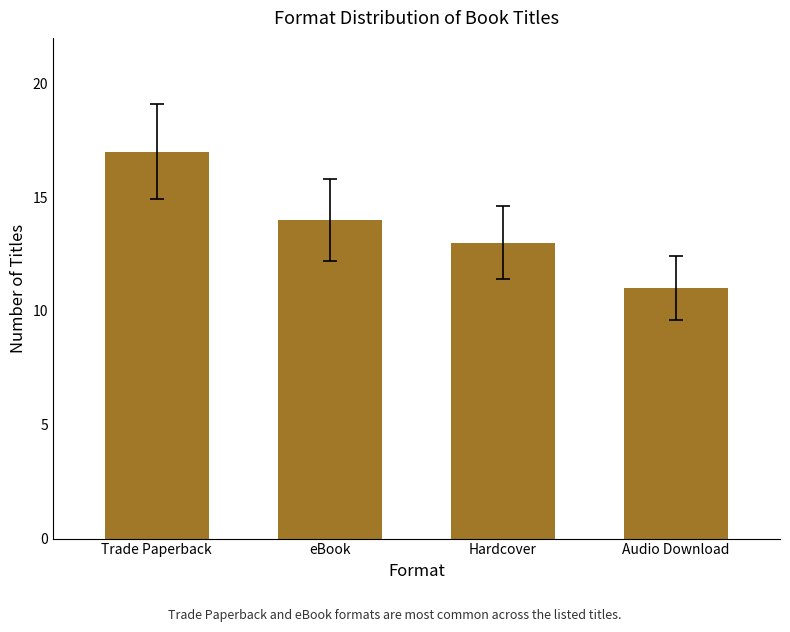

What is the difference between the values at eBook and Audio Download?

3